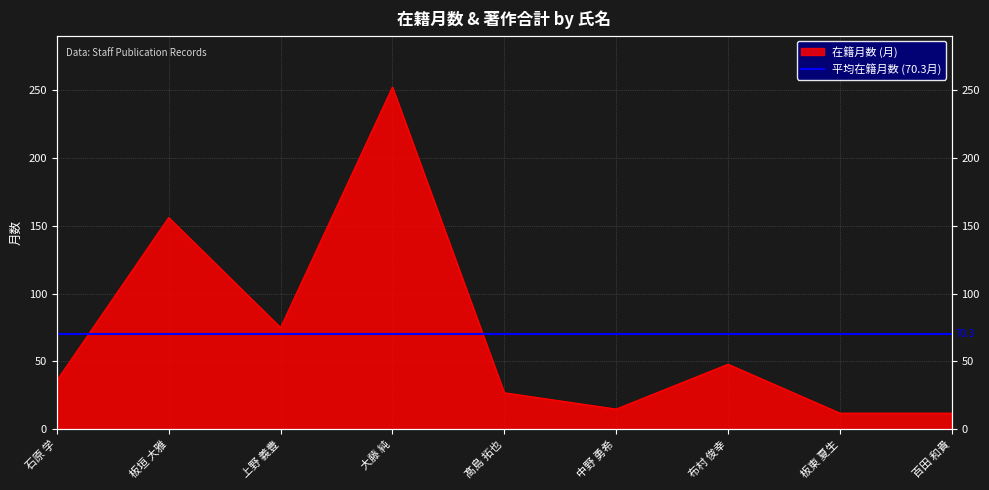

Rank the categories by value from lowest to highest.

板東 夏生, 百田 和貴, 中野 勇希, 髙島 拓也, 石原 学, 布村 俊幸, 上野 義豊, 板垣 大雅, 大藤 純